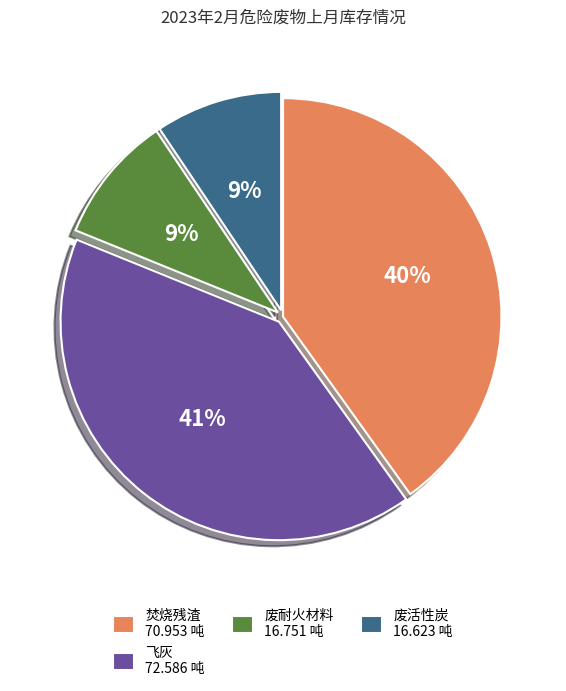

To the nearest percent, what is the average slice percentage?

25%